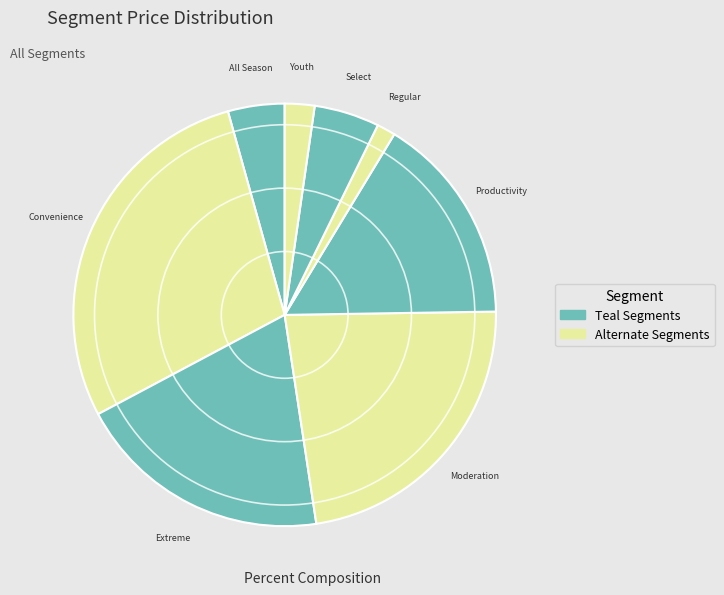

To the nearest percent, what is the difference between the largest and smallest slice percentages?

27%